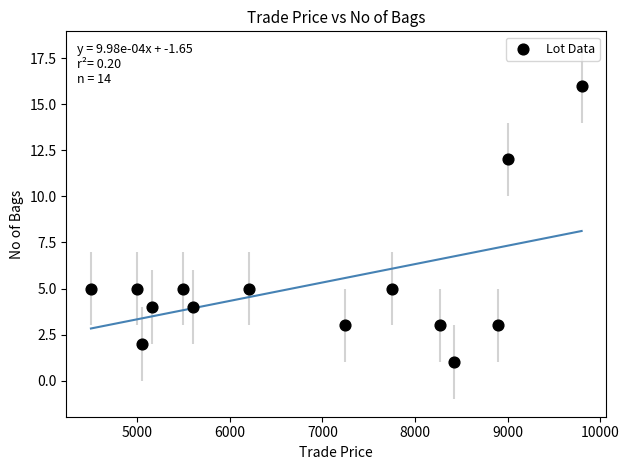

What is the range of Y values (max minus min)?

15